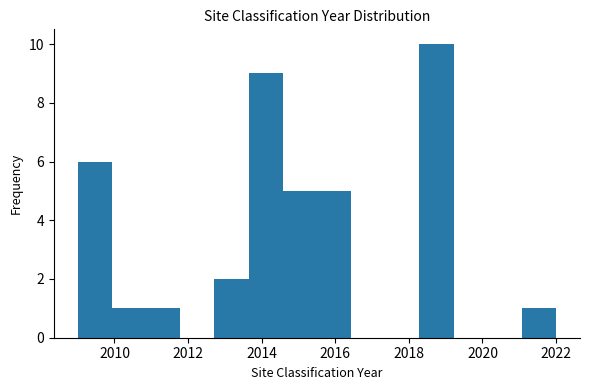

Reading left to right, transcribe this chart: for each bar, give the range it covers on the x-axis and its height. Neither the bar edges nor the heights are printed on the chart, so give them approximately, as read against the axes.

2009.0 to 2010.0: 6
2010.0 to 2010.8: 1
2010.8 to 2011.8: 1
2011.8 to 2012.8: 0
2012.8 to 2013.6: 2
2013.6 to 2014.6: 9
2014.6 to 2015.6: 5
2015.6 to 2016.4: 5
2016.4 to 2017.4: 0
2017.4 to 2018.2: 0
2018.2 to 2019.2: 10
2019.2 to 2020.2: 0
2020.2 to 2021.0: 0
2021.0 to 2022.0: 1